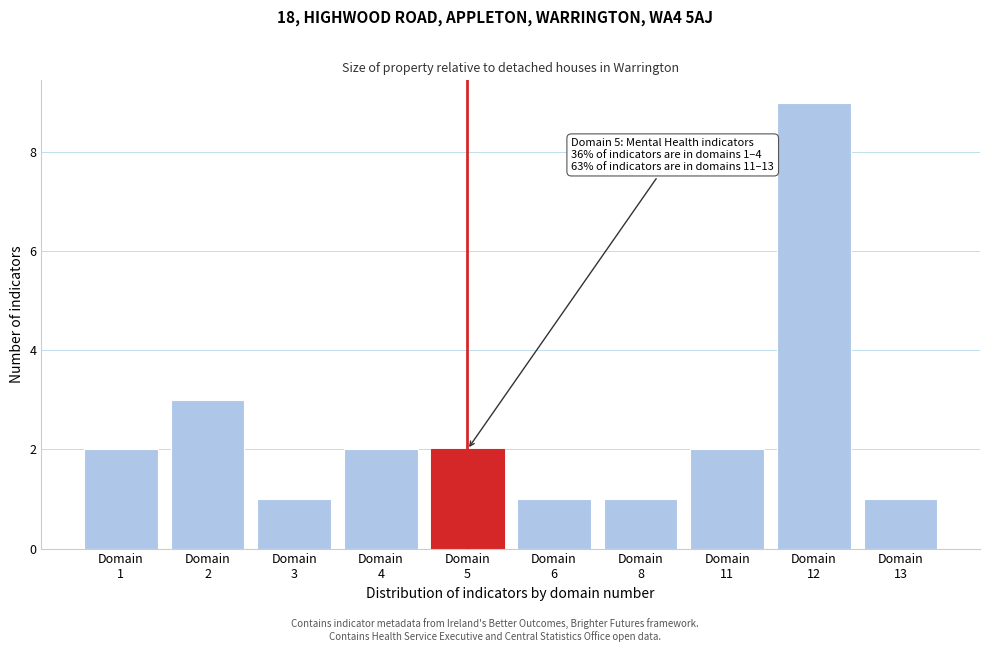

Reading left to right, extract all data points from this chart.

2	3	1	2	2	1	1	2	9	1